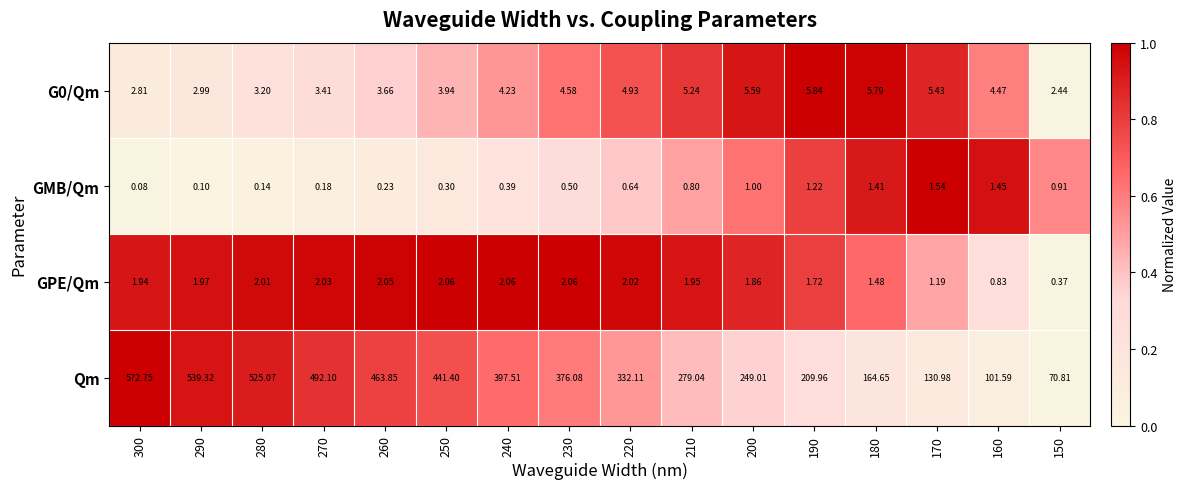

Count the number of categories in the chart.

16